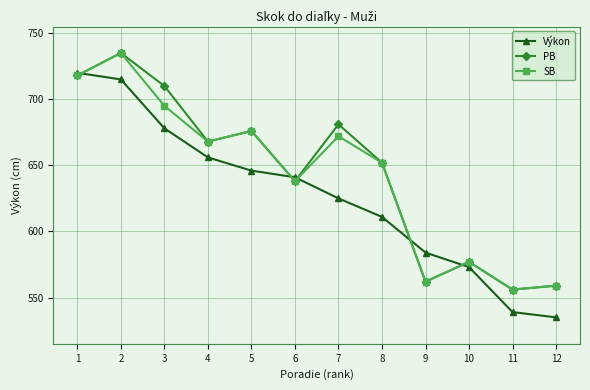

Which series has the largest total across all categories?

PB